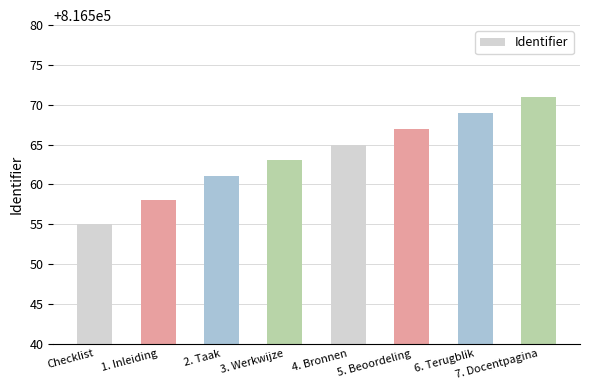

Are the bars grouped side by side (vs. stacked)?

No